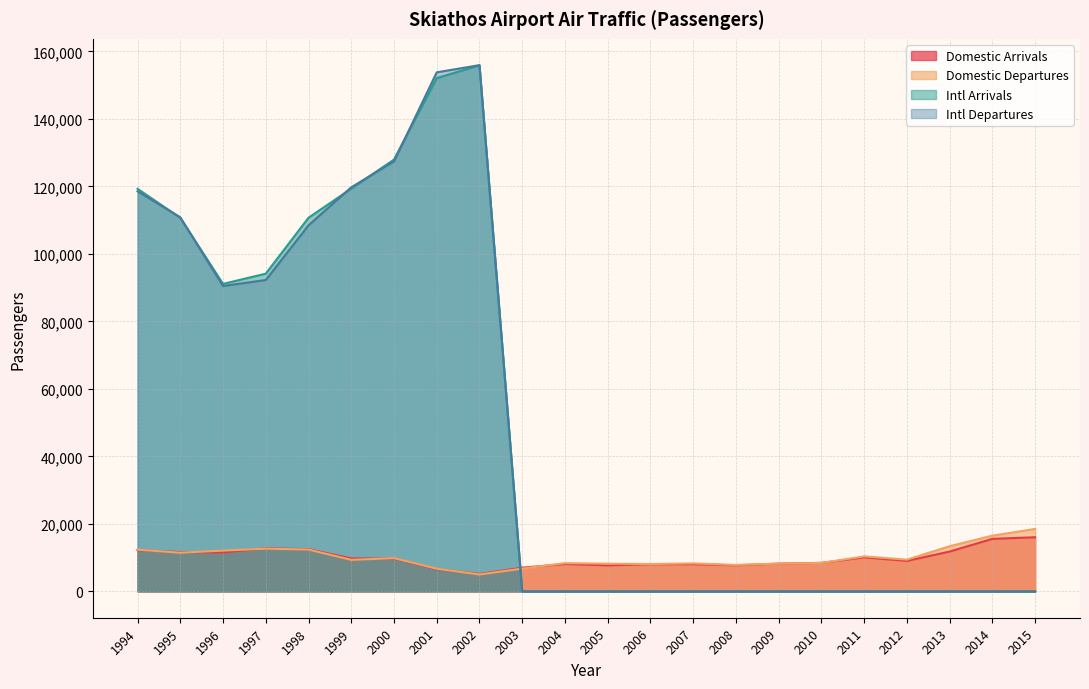

List the series in order of their peak value, highest first.

Intl Departures, Intl Arrivals, Domestic Departures, Domestic Arrivals